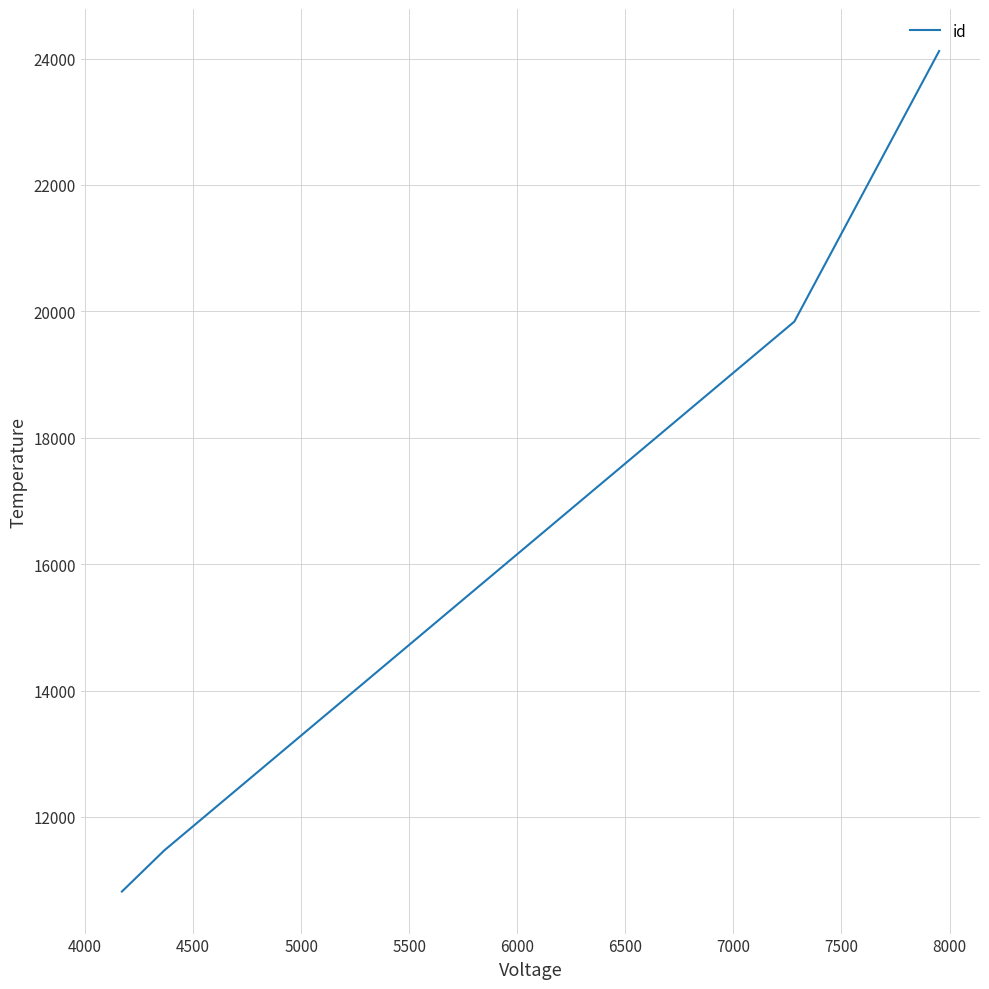

Count the number of data series in this chart.

1